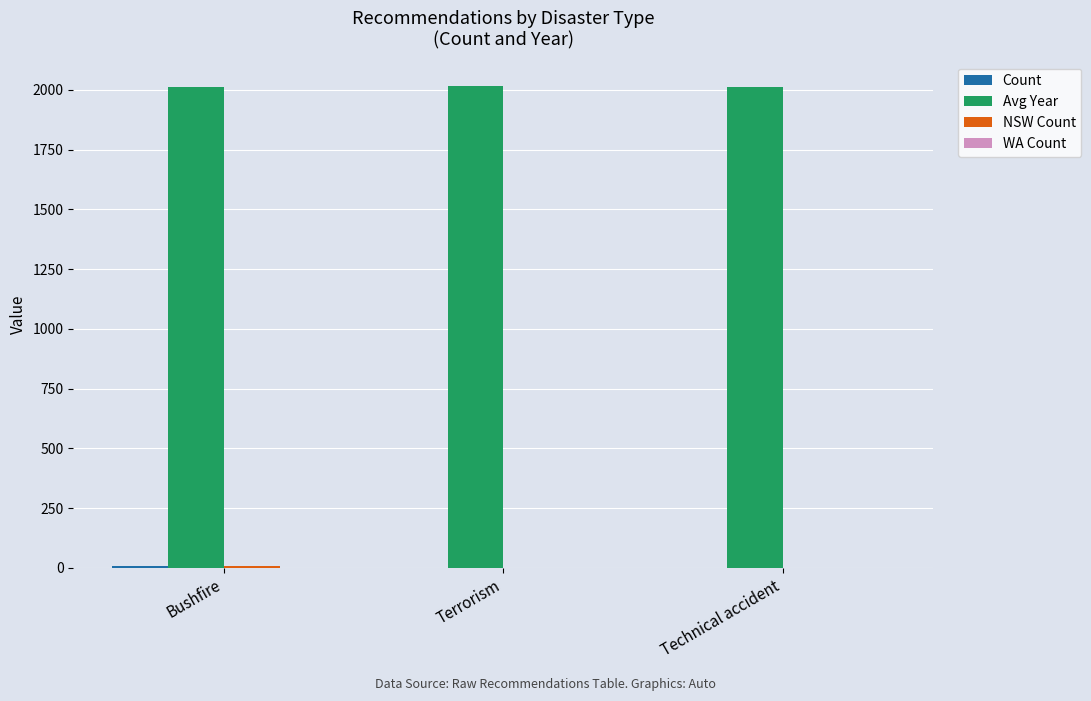

How many distinct data groups are displayed?

4